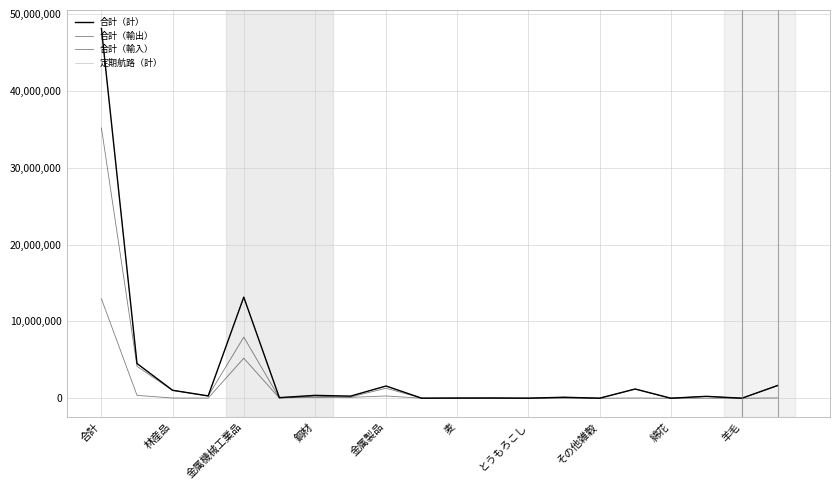

Rank the categories by 合計（輸出） value from lowest to highest.

18, 16, 12, 10, 14, 13, 羊毛, 11, 17, 鋼材, 金属機械工業品, 麦, 15, 19, その他雑穀, とうもろこし, 綿花, 林産品, 金属製品, 合計